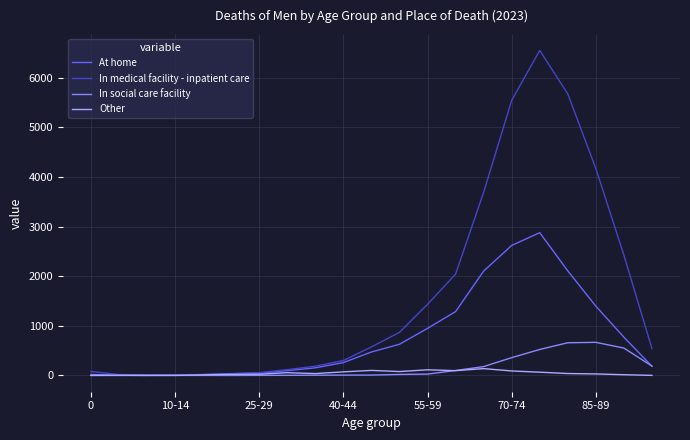

Which series has the largest total across all categories?

In medical facility - inpatient care